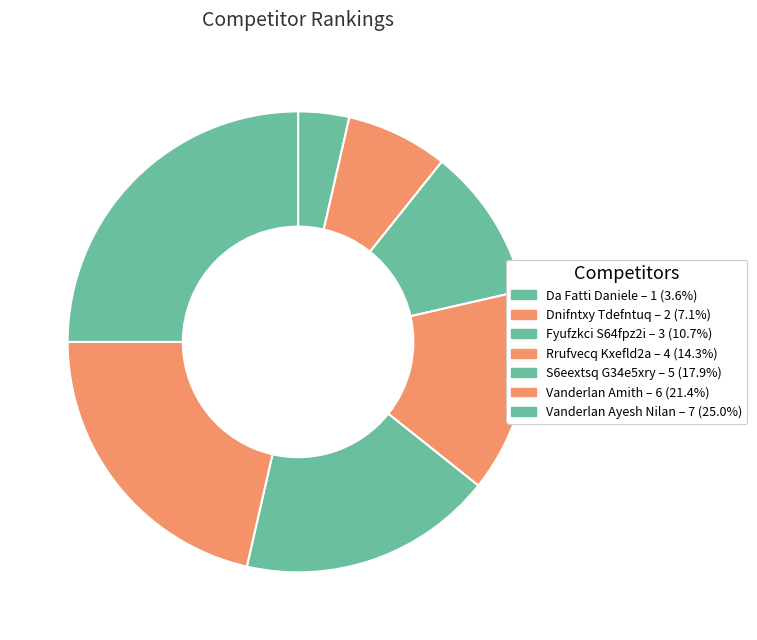

To the nearest percent, what percentage of the pie is Vanderlan Amith?

21%